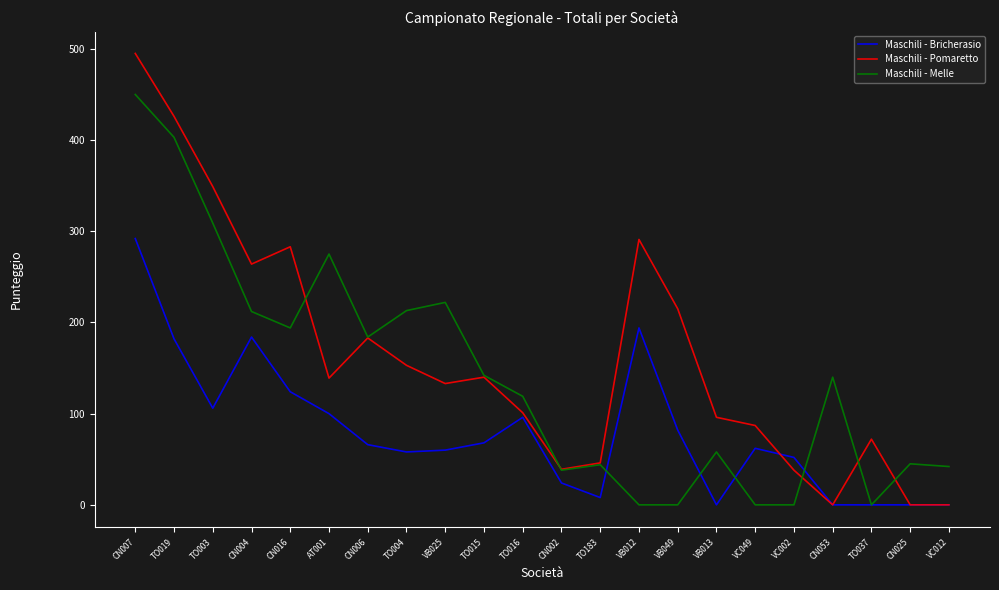

What are all the series names shown in the legend?

Maschili - Bricherasio, Maschili - Pomaretto, Maschili - Melle